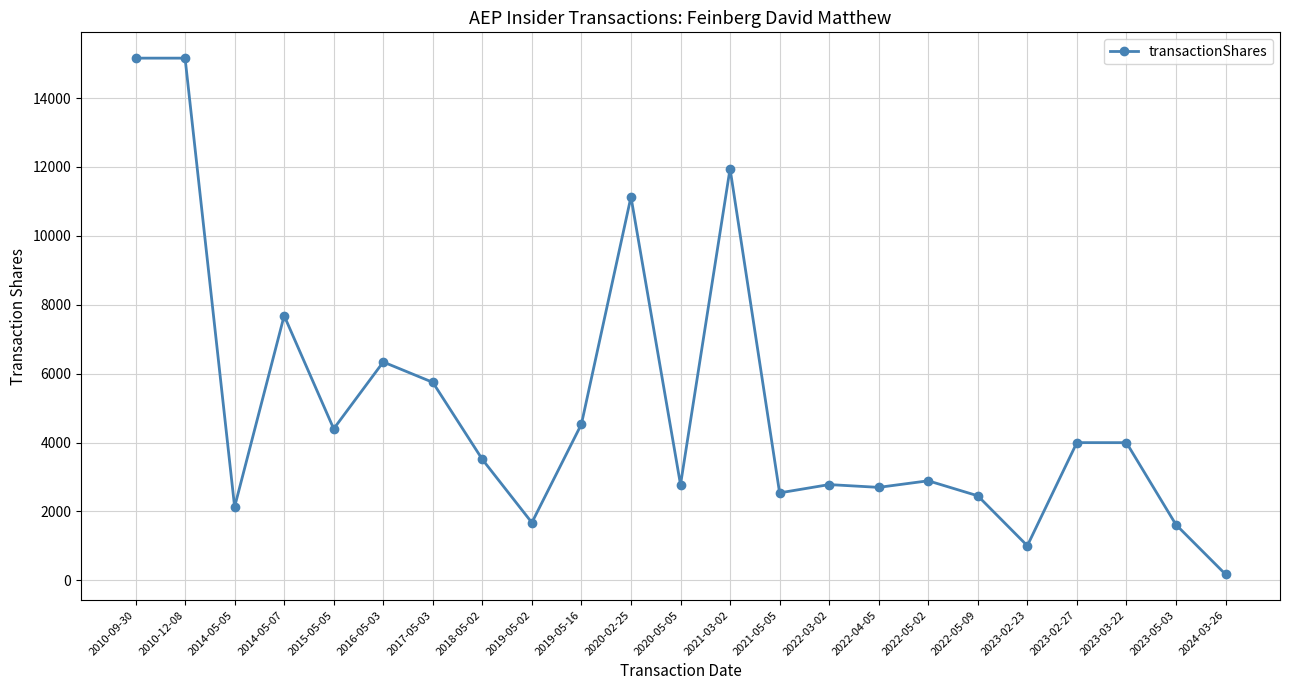

Which has a higher value, 2015-05-05 or 2021-03-02?

2021-03-02